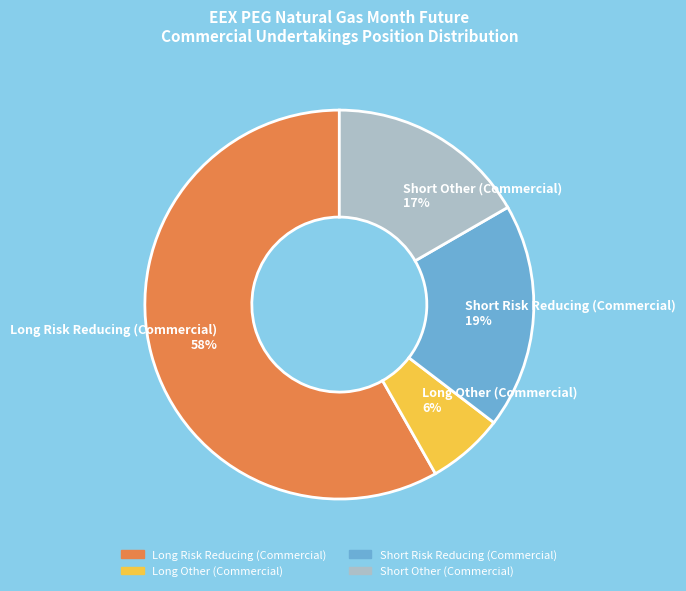

Is the sum of Long Other (Commercial) and Short Risk Reducing (Commercial) greater than half?

No